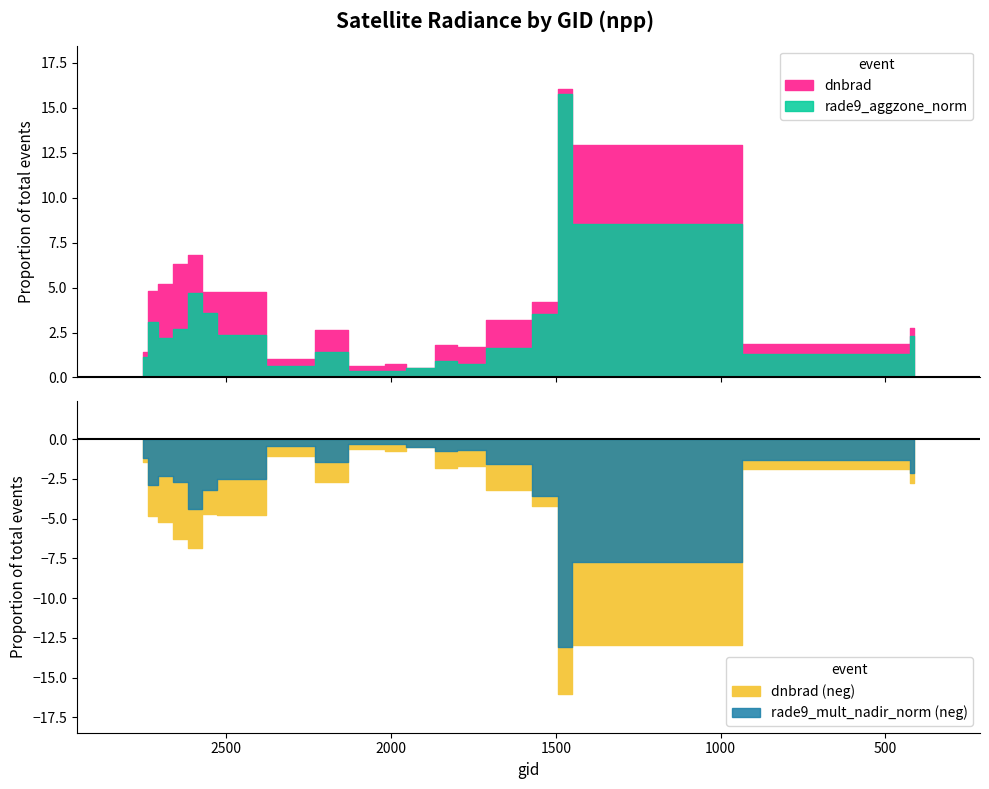

True or false: dnbrad and rade9_aggzone_norm intersect in this chart.

False